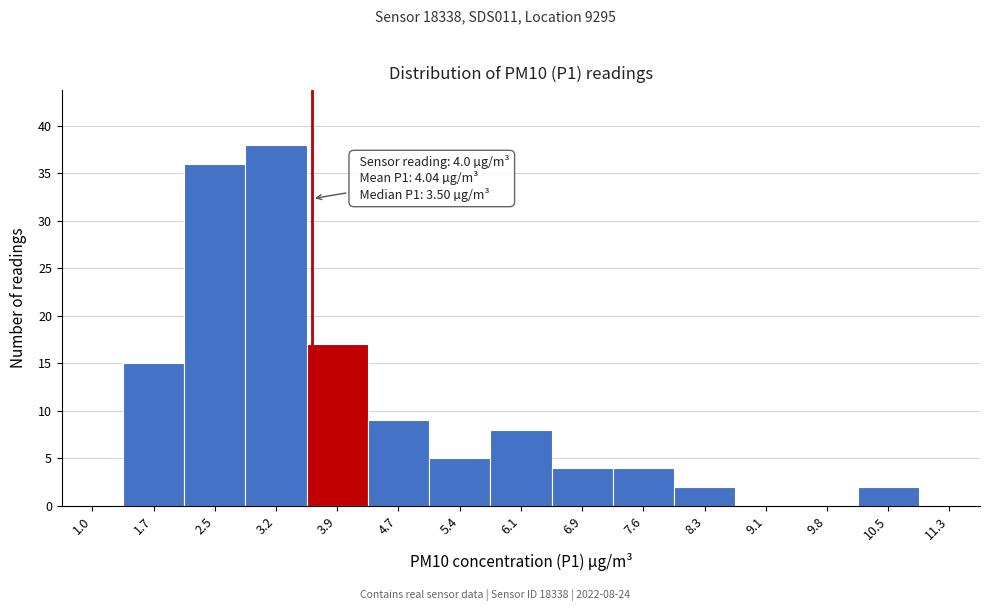

Reading left to right, transcribe all the data shown in this chart.

1.0=0	1.7=15	2.5=36	3.2=38	3.9=17	4.7=9	5.4=5	6.1=8	6.9=4	7.6=4	8.3=2	9.1=0	9.8=0	10.5=2	11.3=0